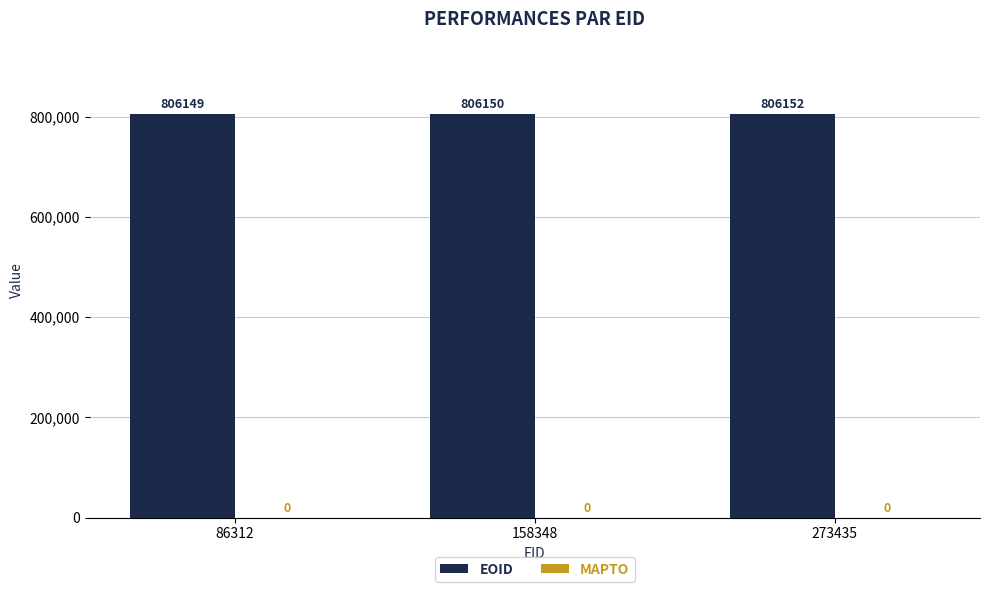

Approximately how many times larger is the value at 273435 compared to 86312?

1.0